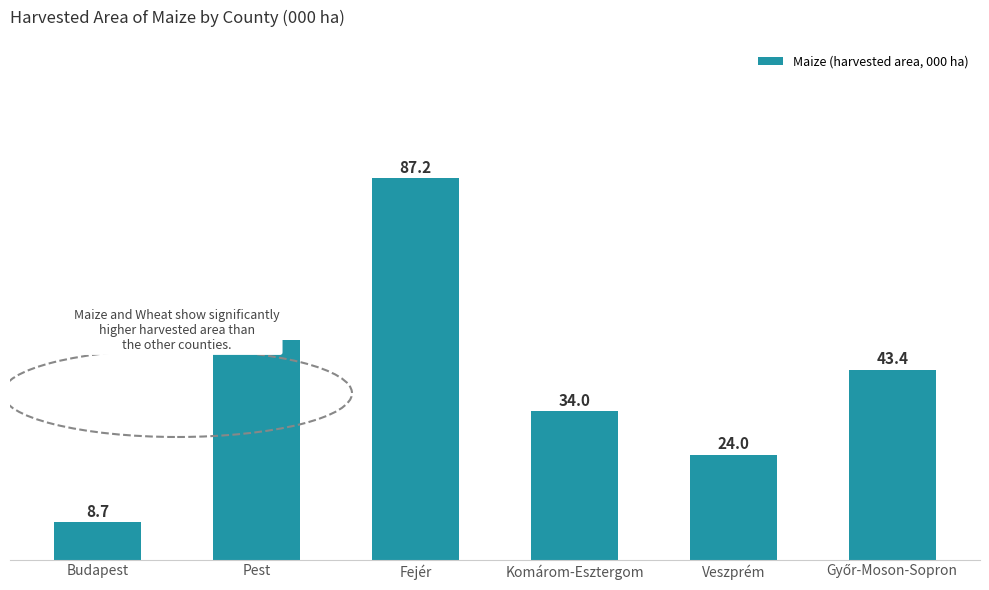

What is the label of the 5th bar from the right?

Pest